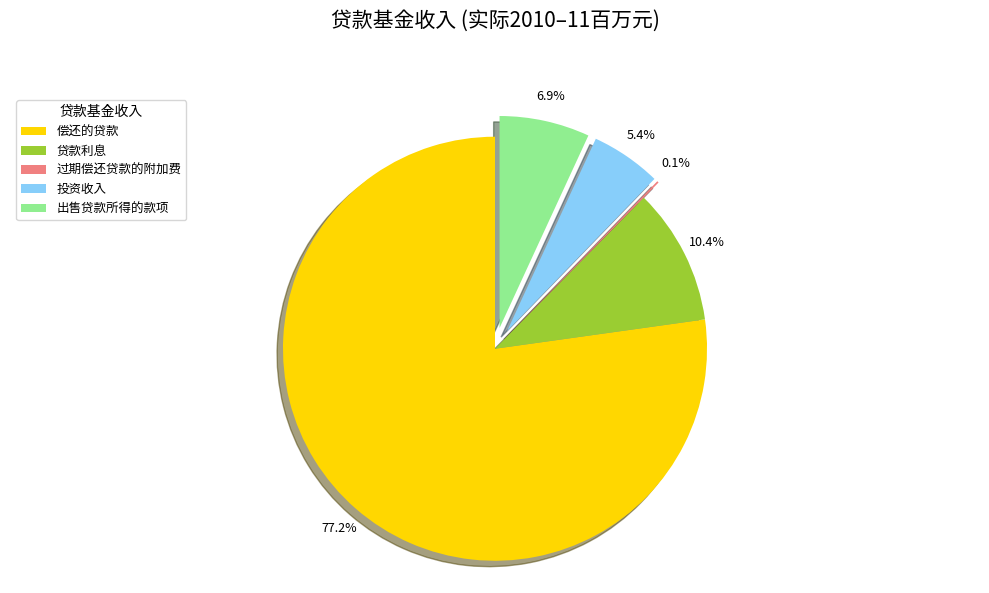

Approximately how many times larger is the value at 投资收入 compared to 贷款利息?

0.5